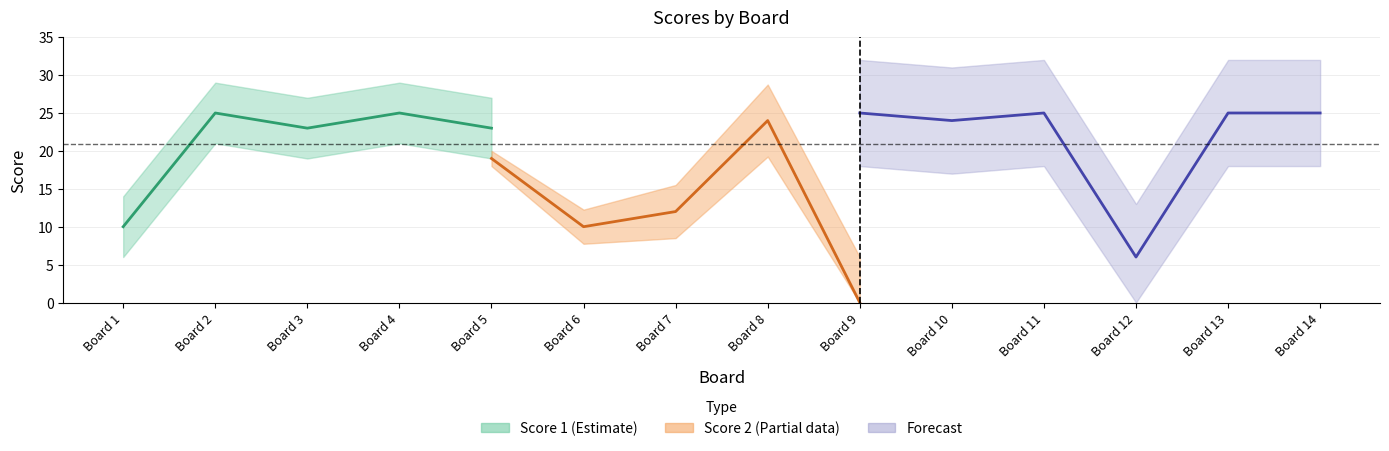

Is this an area chart (filled region under the line)?

No